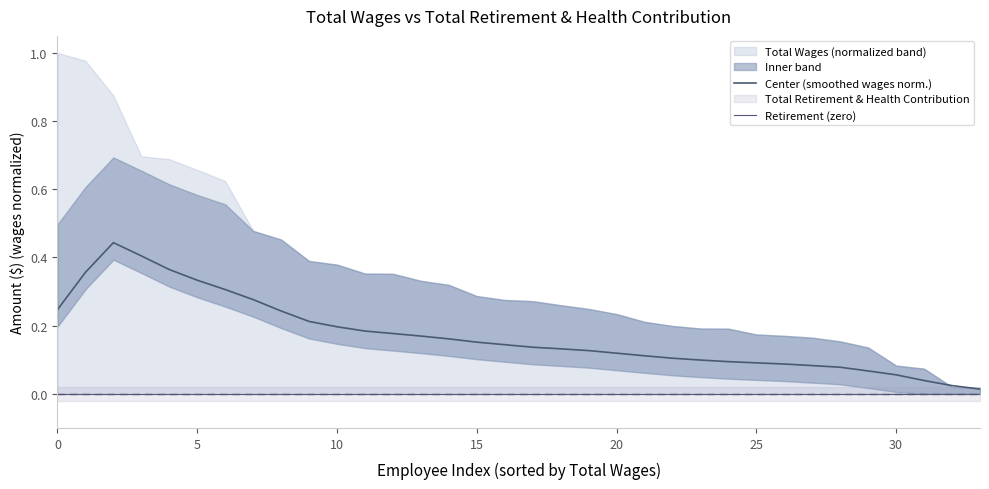

At 17, list the series in order from smallest to largest.

Retirement (zero), Center (smoothed wages norm.)